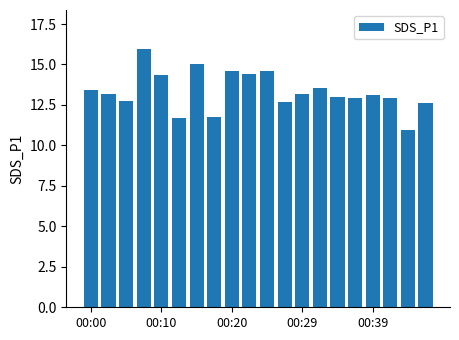

What is the smallest value displayed?

11.0